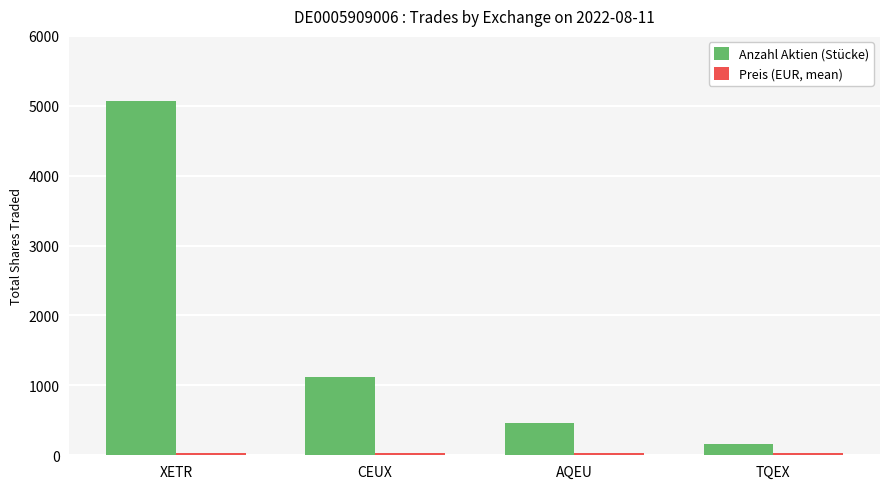

What is the label of the 2nd bar from the left?

CEUX